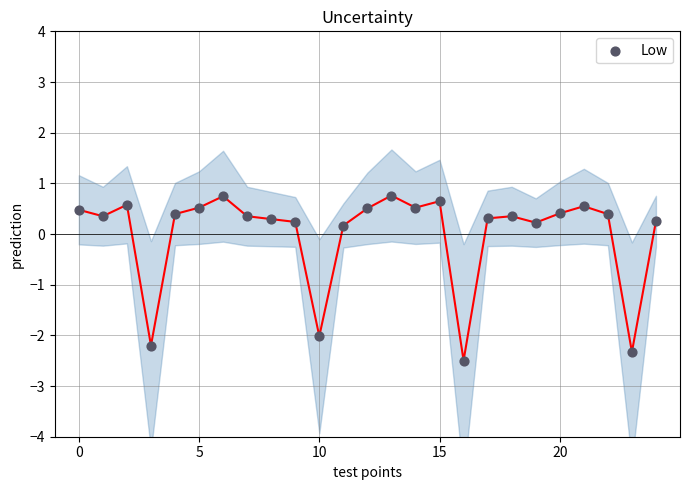

What is the range of Y values (max minus min)?

3.3